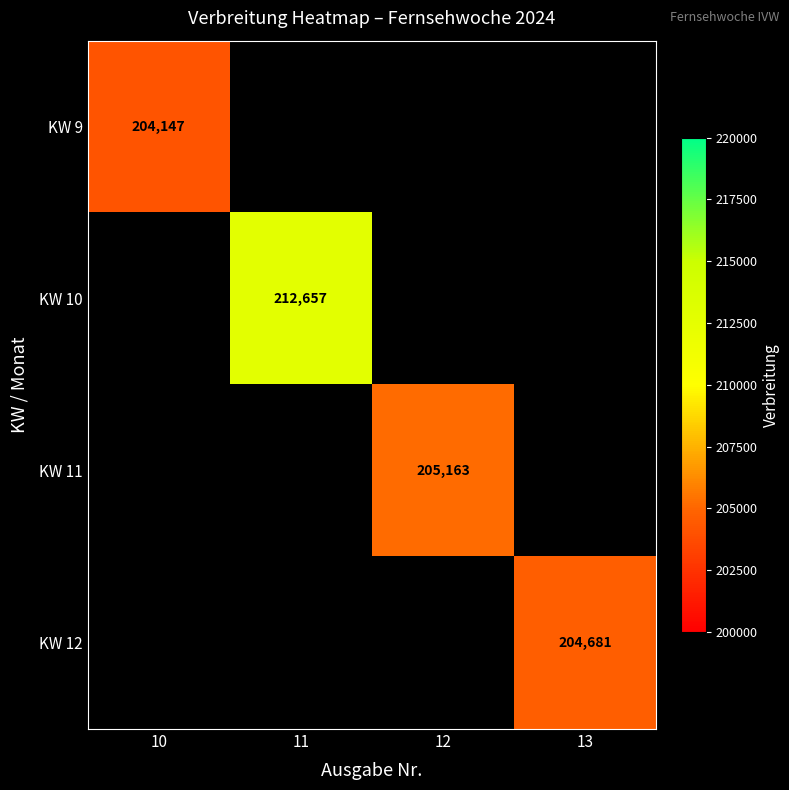

The value of KW 9 at 10 is 204147. True or false?

True